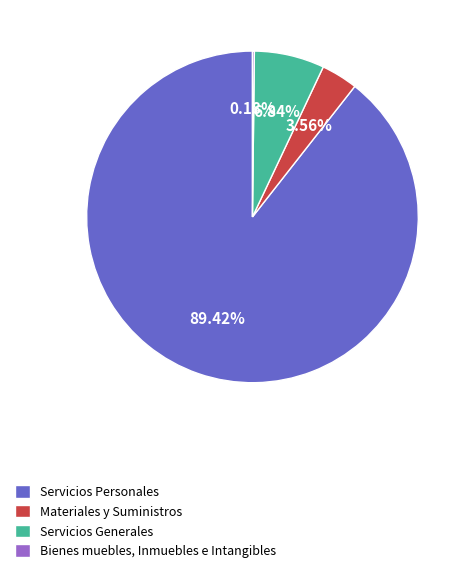

Does Servicios Personales account for over 50% of the chart?

Yes